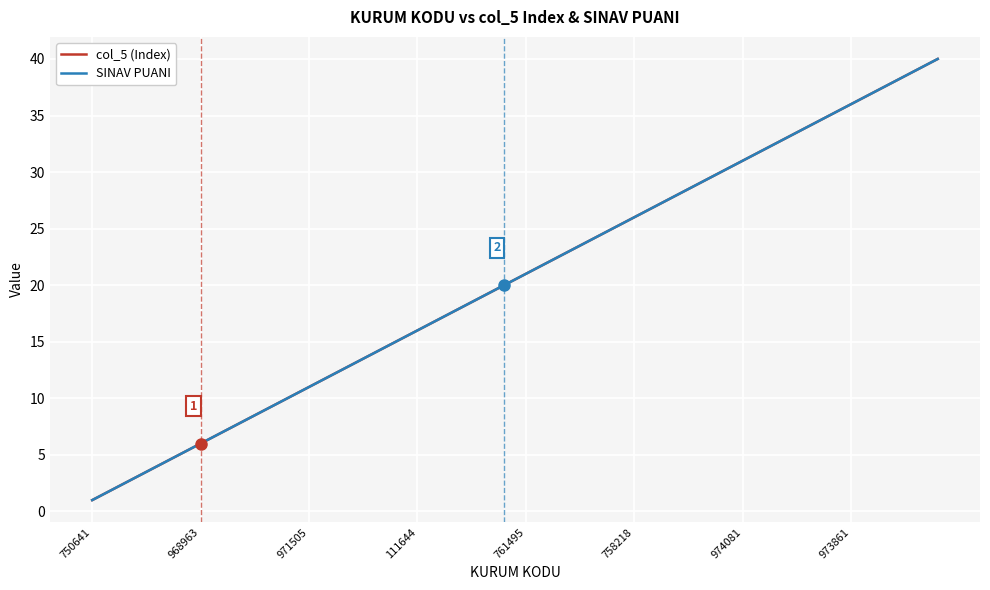

Is this an area chart (filled region under the line)?

No